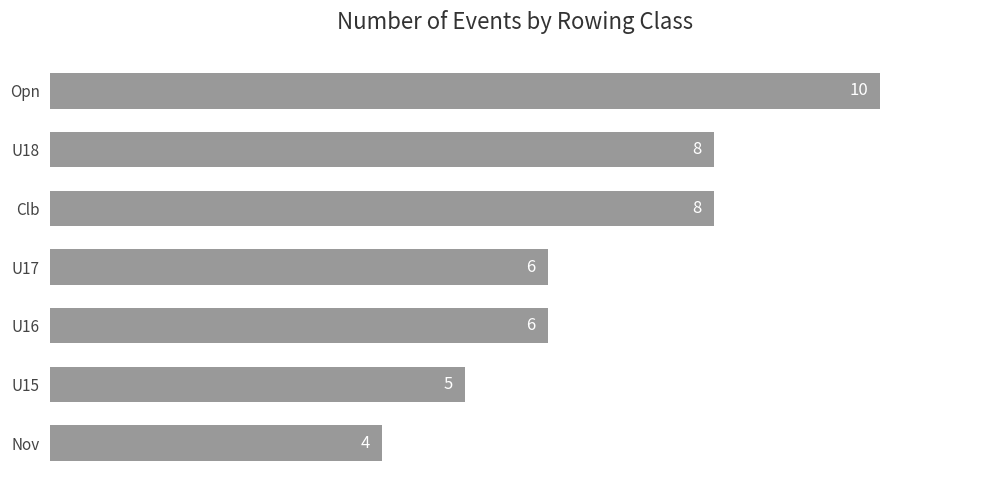

Count the number of data series in this chart.

1